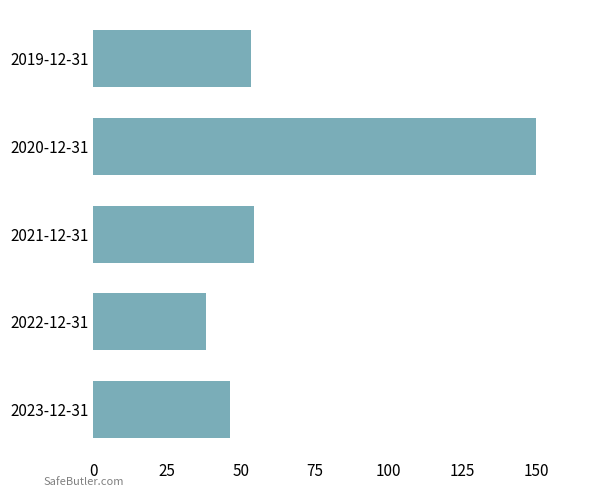

What is the change in value from 2023-12-31 to 2019-12-31?

+7.3